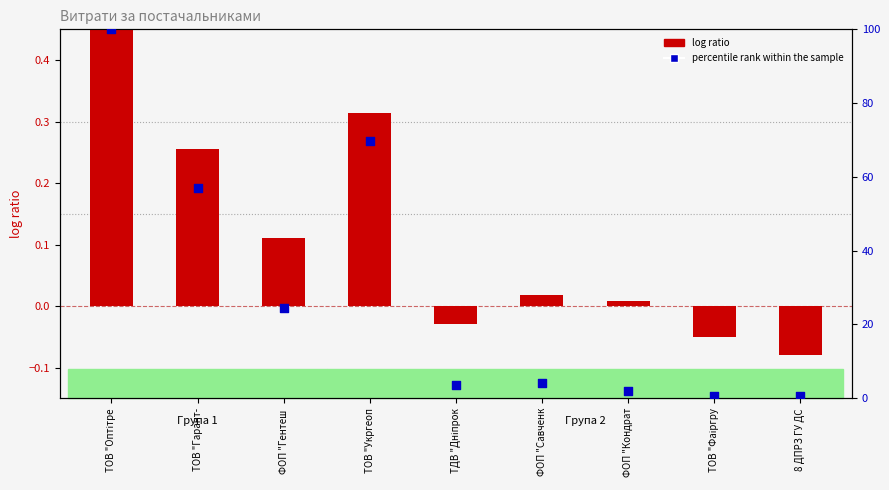

Which series has the largest Y range (max minus min)?

percentile rank within the sample